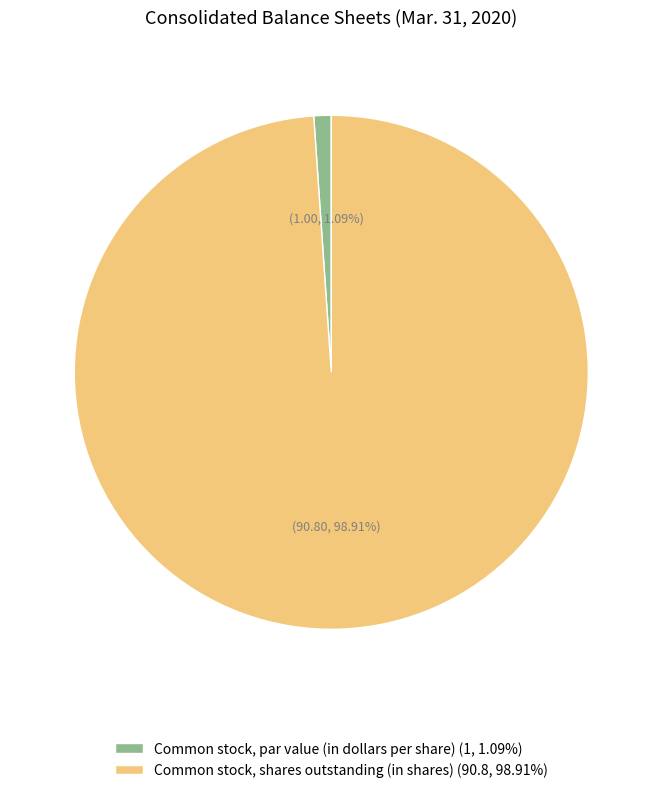

To the nearest percent, what portion does Common stock, shares outstanding (in shares) represent?

99%